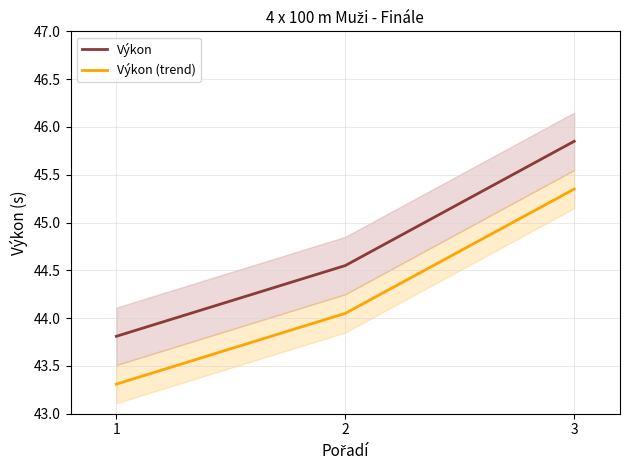

At which label is Výkon (trend) closest to 44?

2